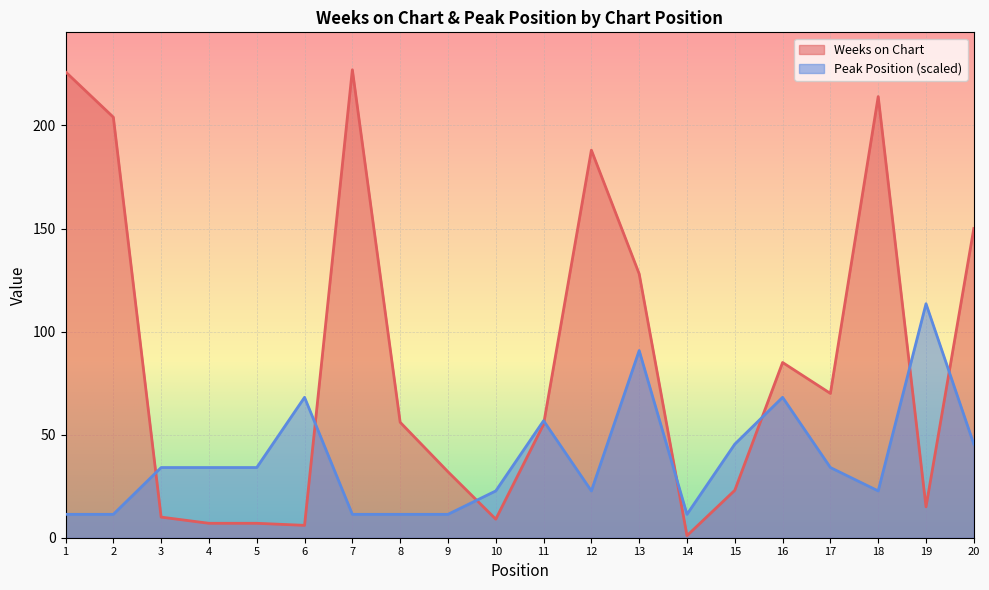

How many times do Weeks on Chart and Peak Position cross each other?

8